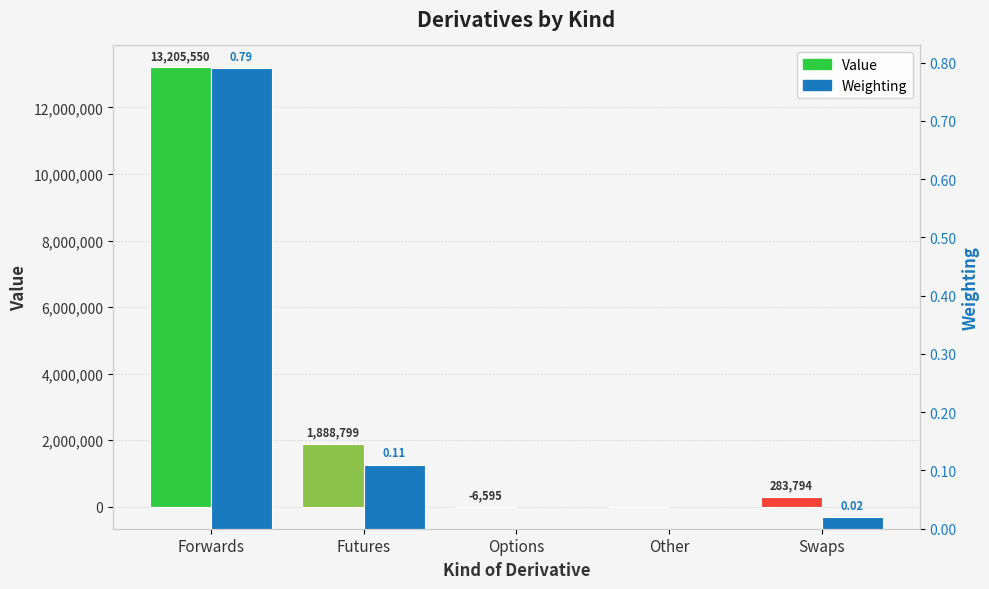

Which series changed the most between Forwards and Futures?

Value